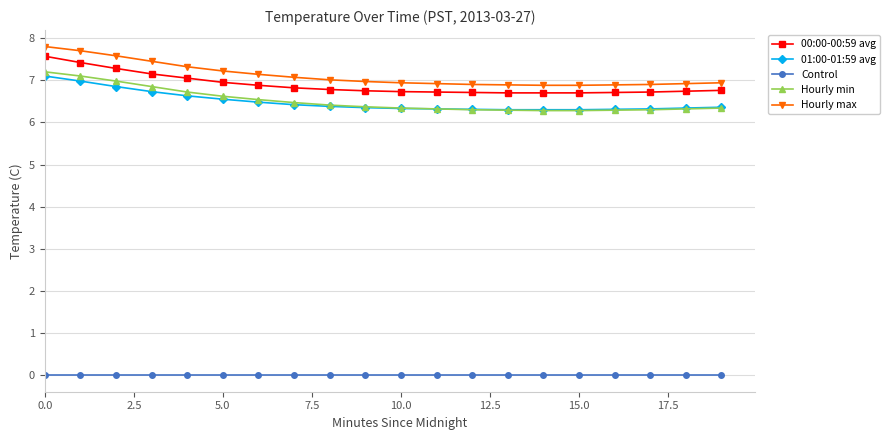

What are all the series names shown in the legend?

00:00-00:59 avg, 01:00-01:59 avg, Control, Hourly min, Hourly max